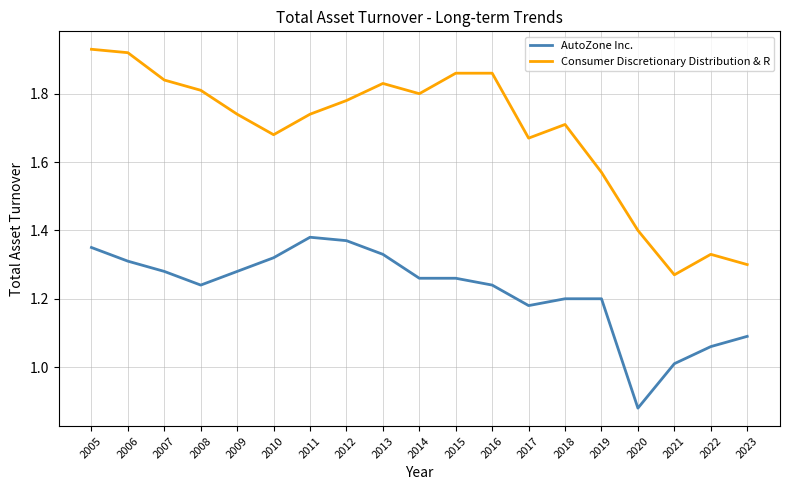

True or false: AutoZone Inc. and Consumer Discretionary Distribution & R cross at least once.

False